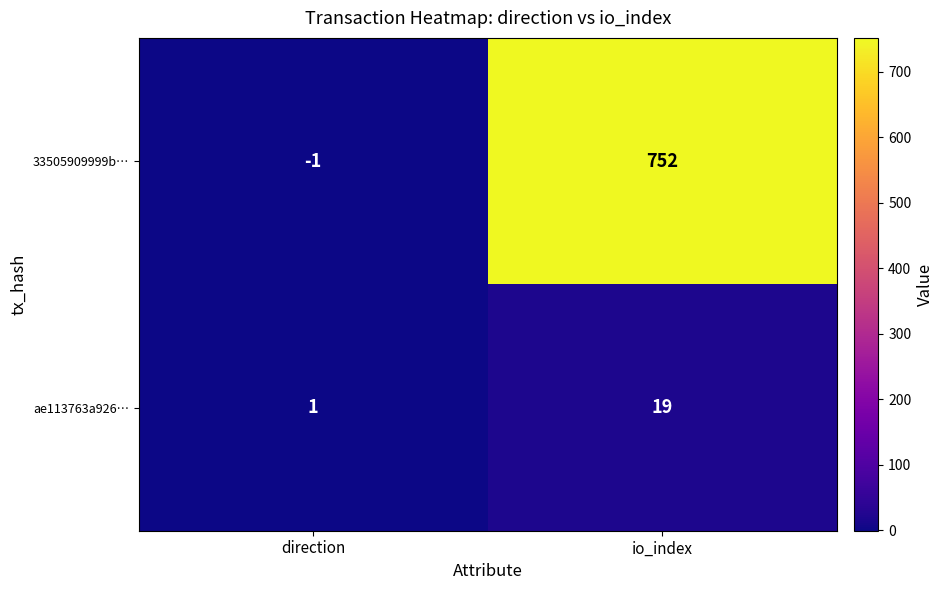

At which category is the sum across all series the highest?

io_index